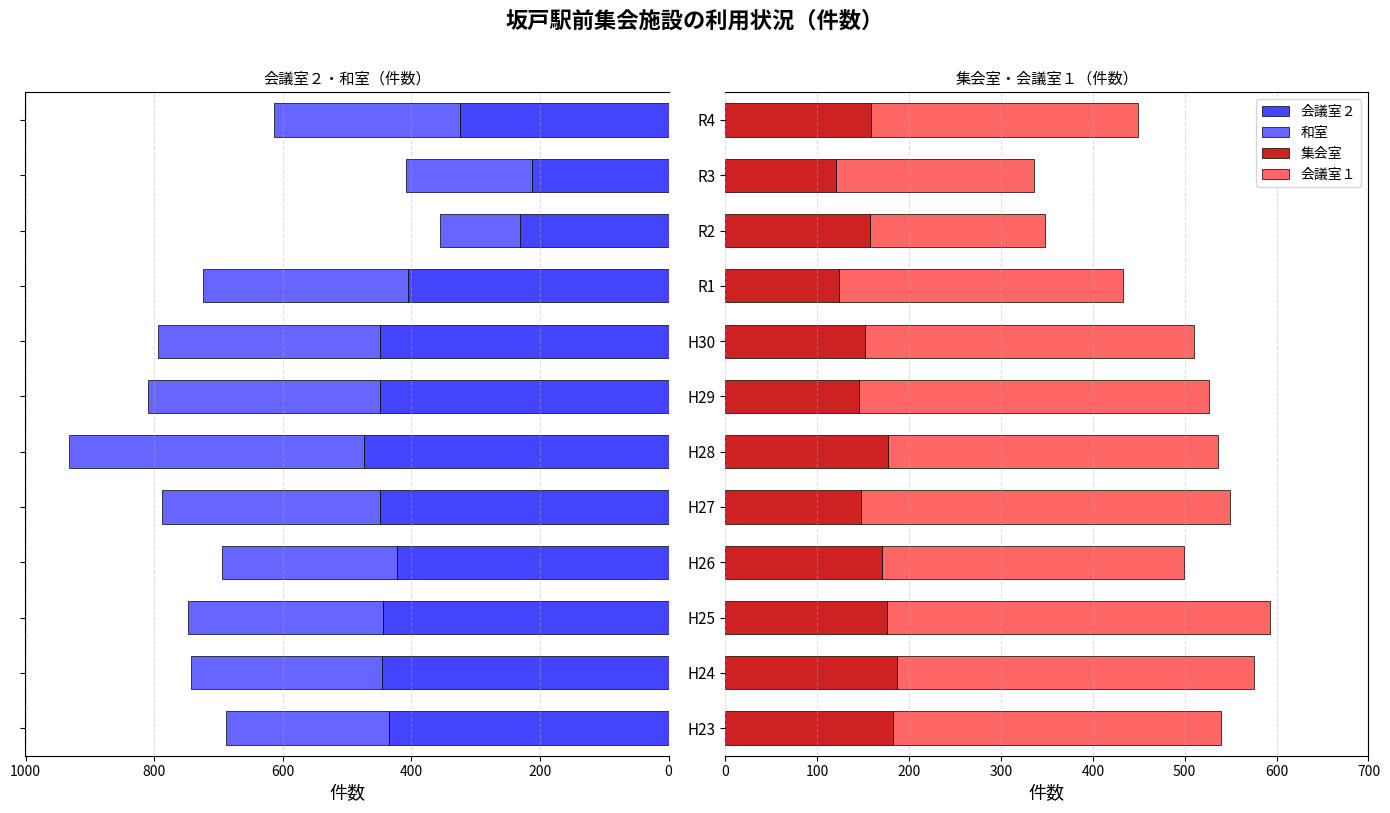

Reading left to right, list all the values displayed in this chart.

会議室２: -434	-445	-444	-423	-448	-474	-449	-449	-406	-231	-212	-324
和室: -255	-297	-303	-271	-340	-459	-360	-345	-318	-125	-197	-290
集会室: 183	187	176	171	148	177	145	152	124	157	120	159
会議室１: 357	388	417	328	401	359	381	358	309	191	216	290